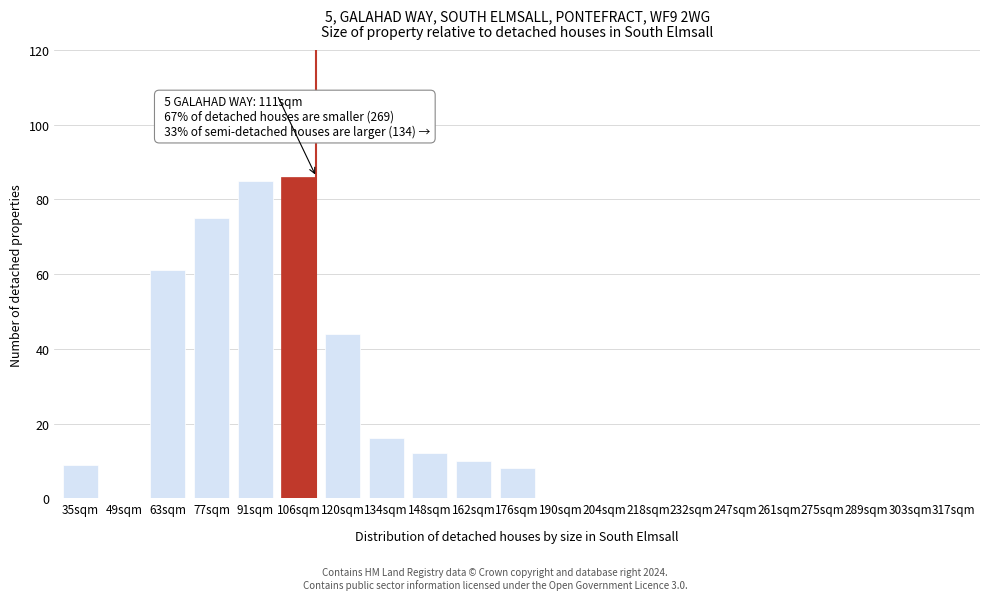

Reading left to right, transcribe all the data shown in this chart.

35sqm=9	49sqm=0	63sqm=61	77sqm=75	91sqm=85	106sqm=86	120sqm=44	134sqm=16	148sqm=12	162sqm=10	176sqm=8	190sqm=0	204sqm=0	218sqm=0	232sqm=0	247sqm=0	261sqm=0	275sqm=0	289sqm=0	303sqm=0	317sqm=0